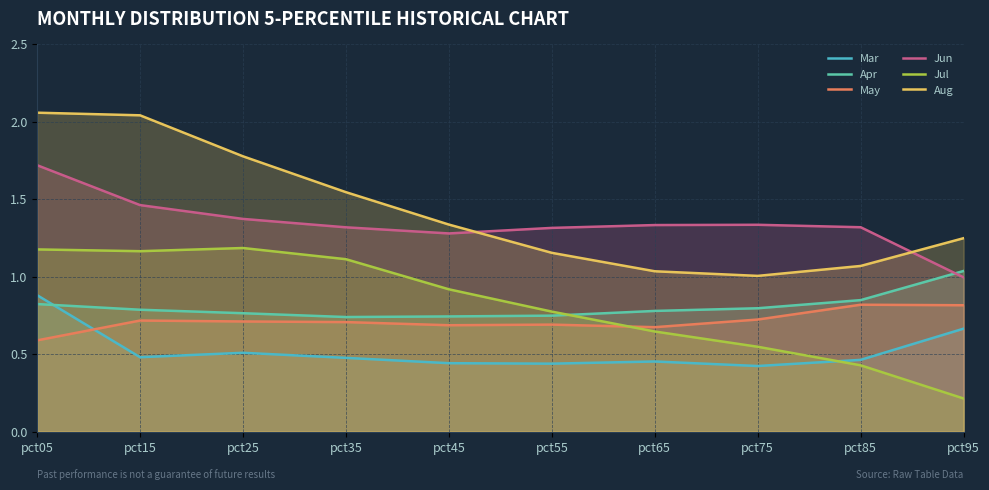

List the labels in order of May value, largest first.

pct85, pct95, pct75, pct15, pct25, pct35, pct55, pct45, pct65, pct05